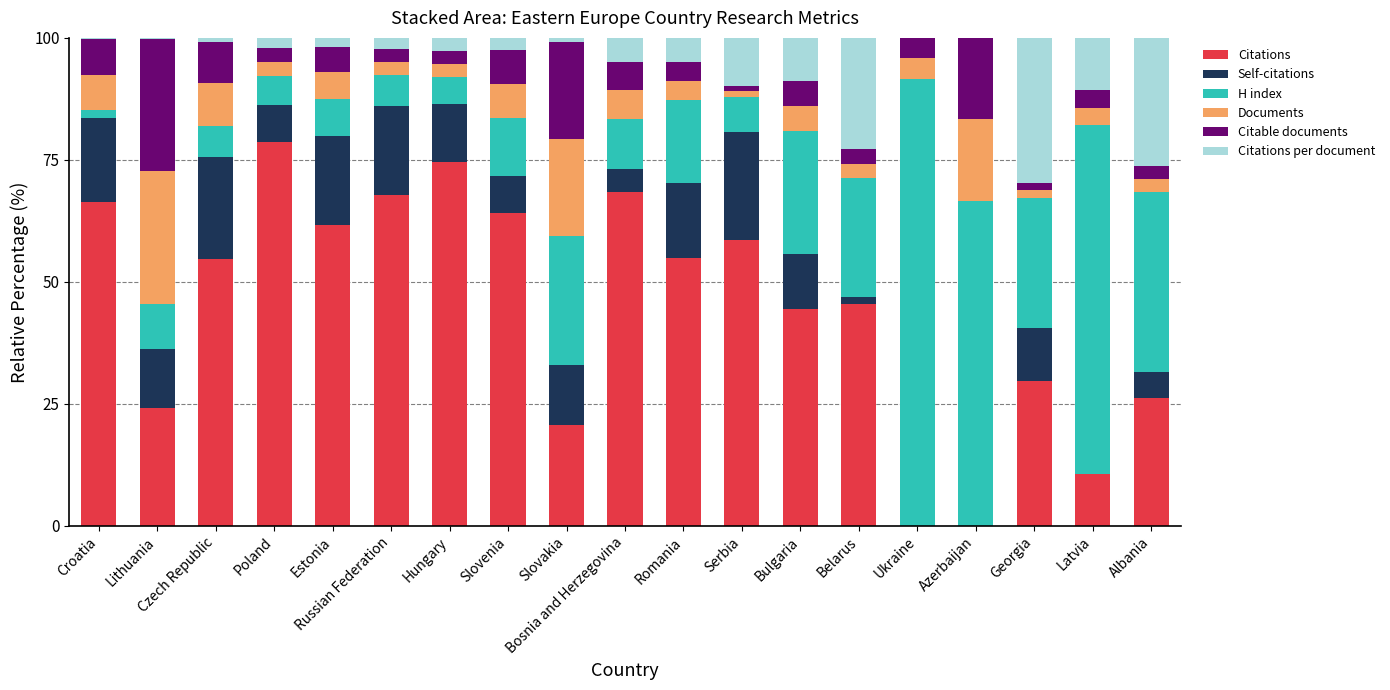

What is the maximum value for Citations?

78.7